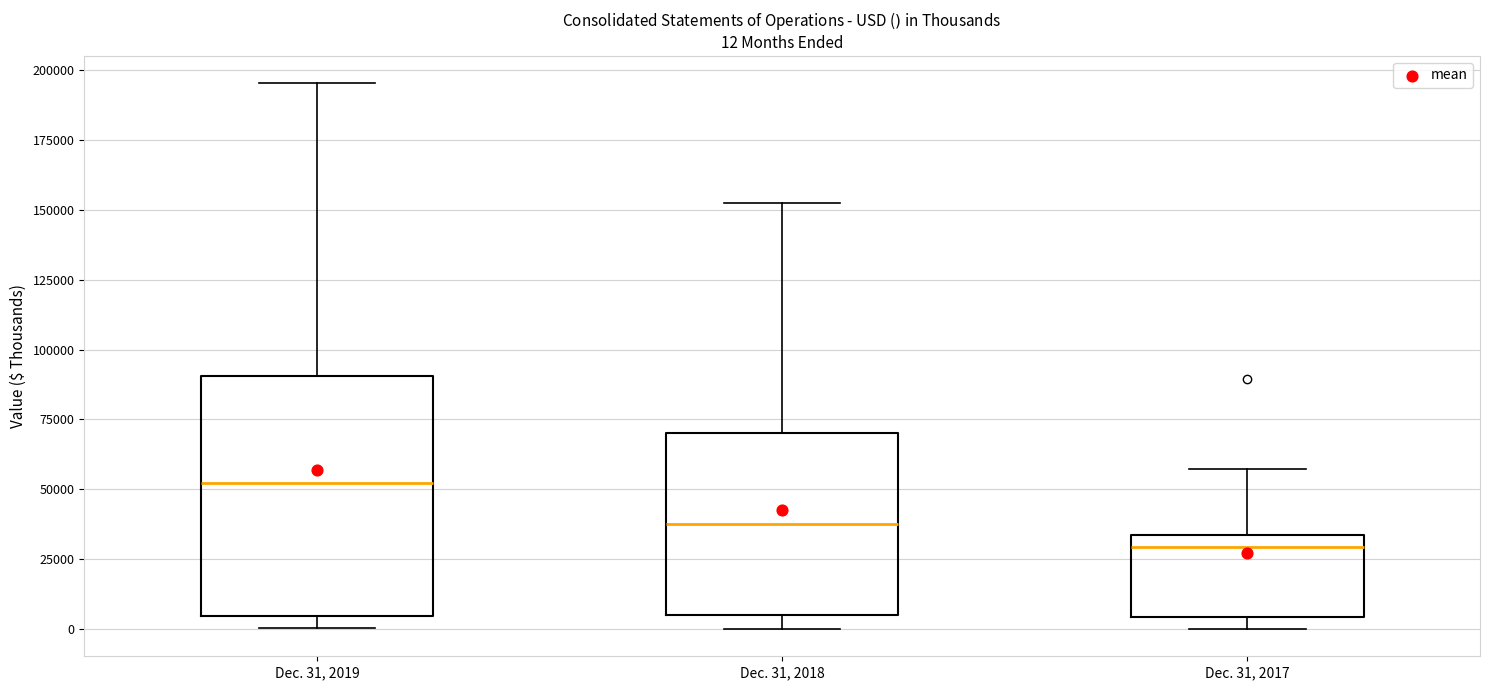

Which box's median line is the lowest?

Dec. 31, 2017